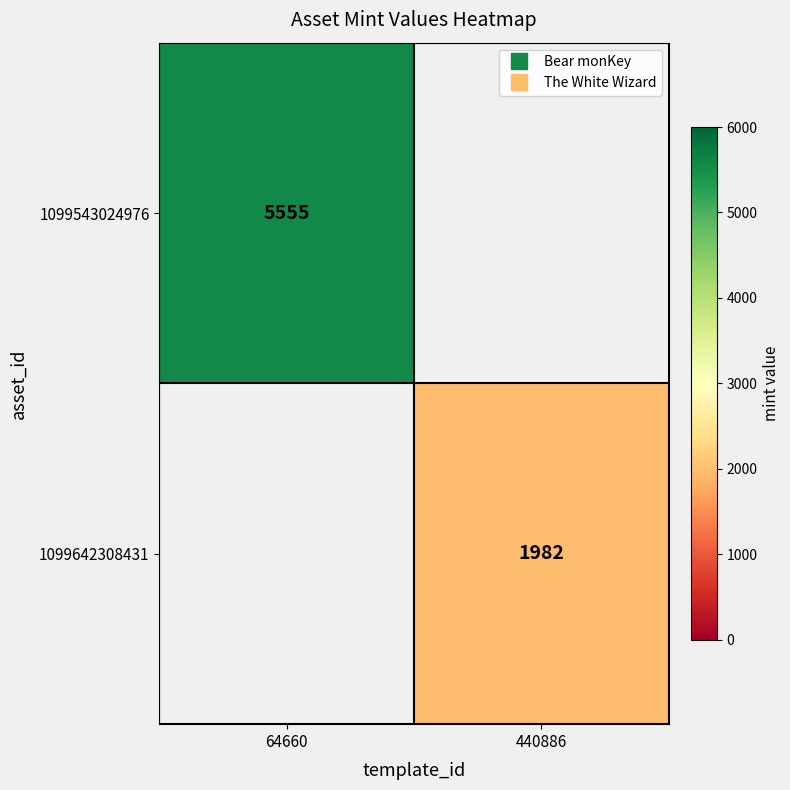

What is the maximum value for 1099543024976?

5555.0